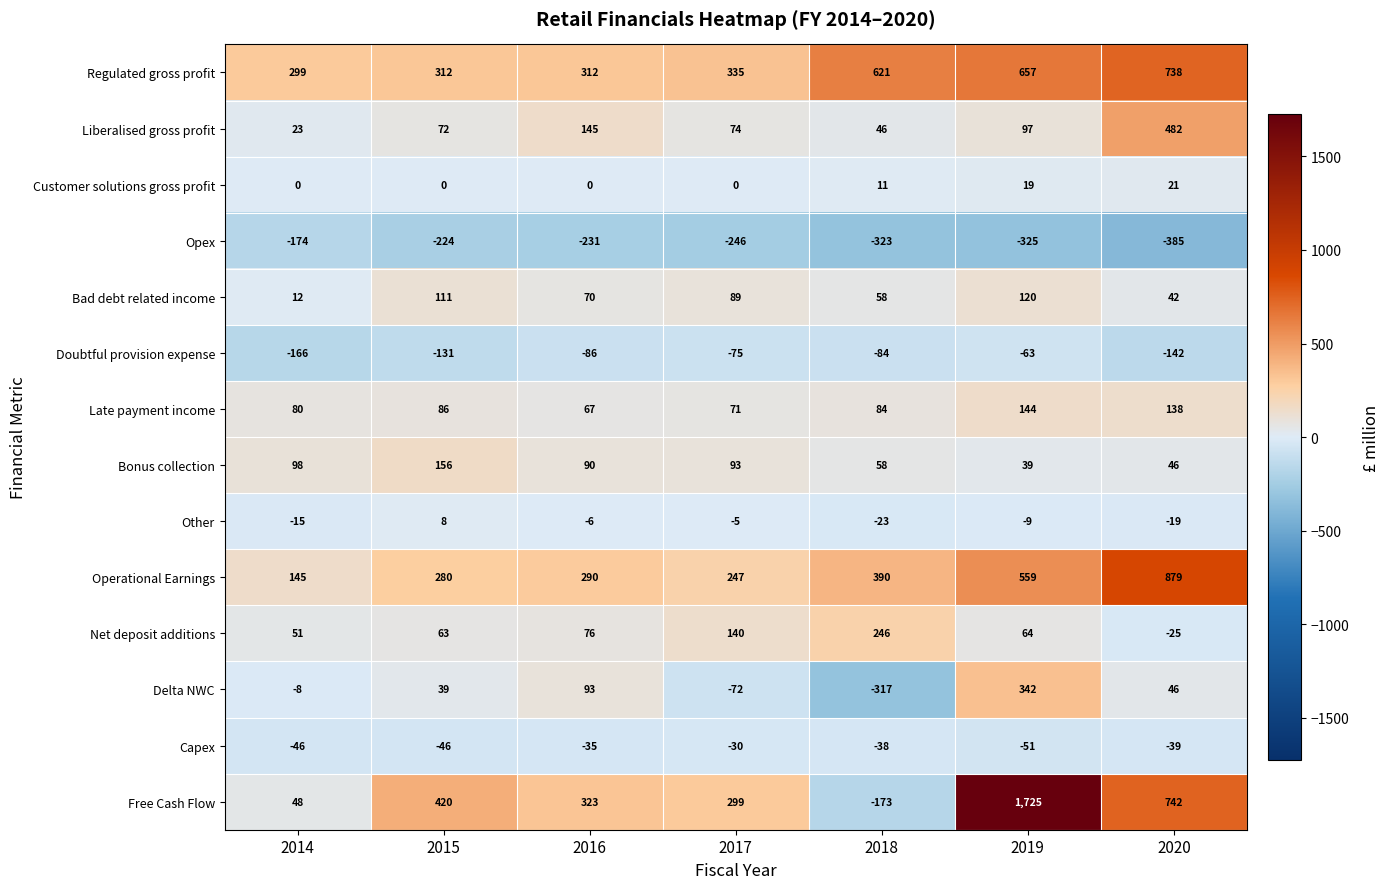

Is it true that Delta NWC equals 46 at 2020?

True